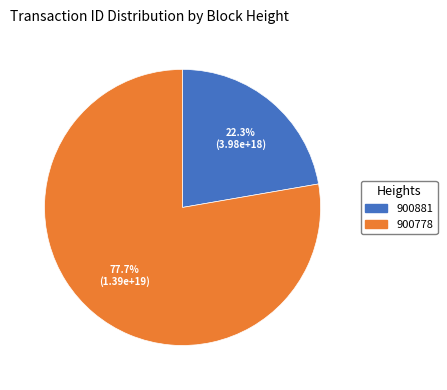

To the nearest percent, what is the combined percentage of 900881 and 900778?

100%